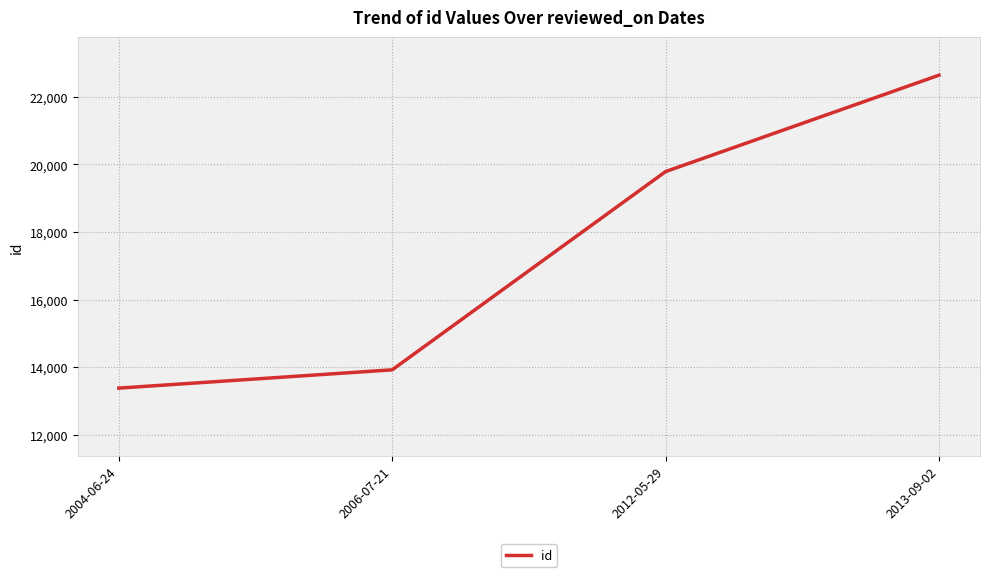

True or false: the data shows 5019 at 2004-06-24.

False